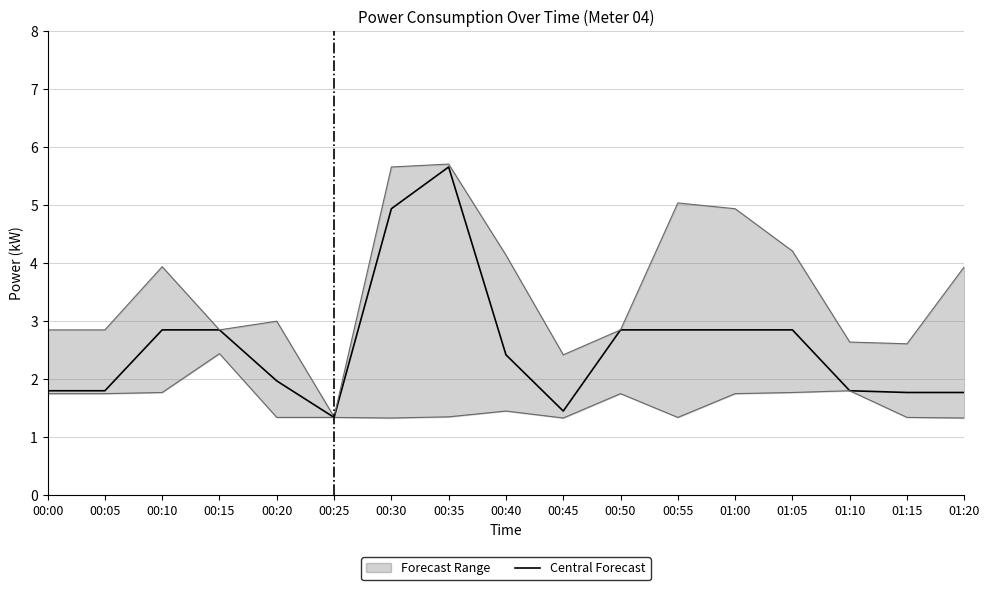

Where is the first local minimum?

00:25